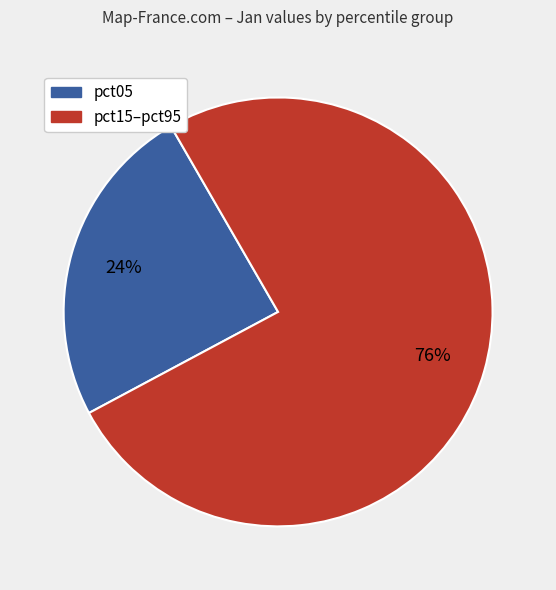

To the nearest percent, what is the average slice percentage?

50%